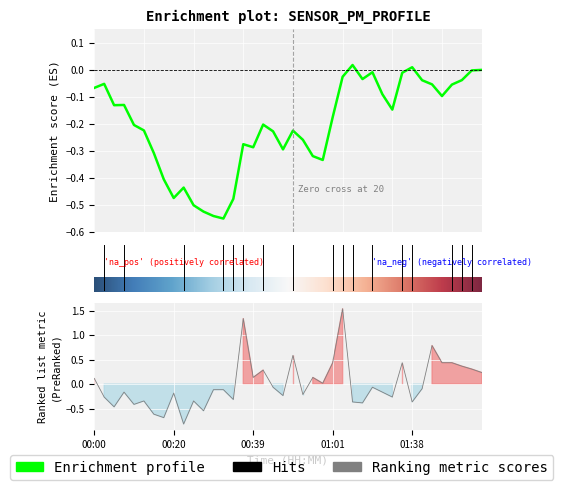

Reading left to right, what are all the values shown in this chart?

0.1	-0.3	-0.5	-0.2	-0.4	-0.3	-0.6	-0.7	-0.2	-0.8	-0.3	-0.5	-0.1	-0.1	-0.3	1.3	0.1	0.3	-0.1	-0.2	0.6	-0.2	0.1	0.0	0.4	1.5	-0.4	-0.4	-0.1	-0.2	-0.3	0.4	-0.4	-0.1	0.8	0.4	0.4	0.4	0.3	0.2